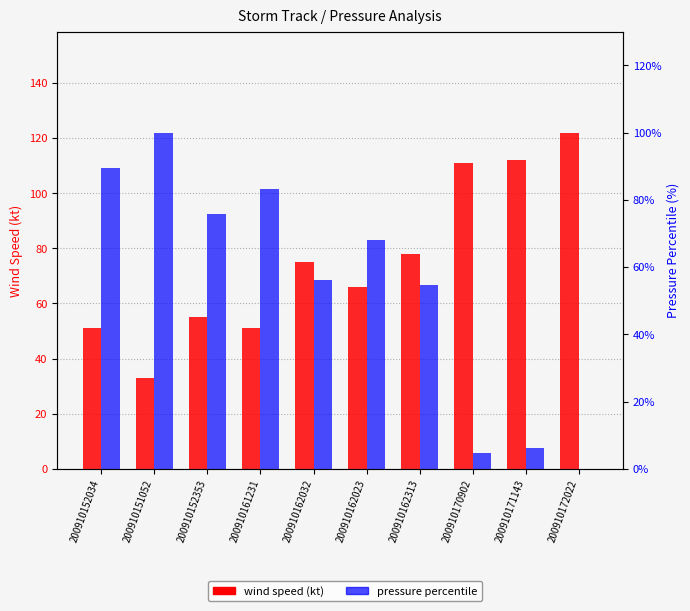

How many data points in pressure percentile are above 68?

5